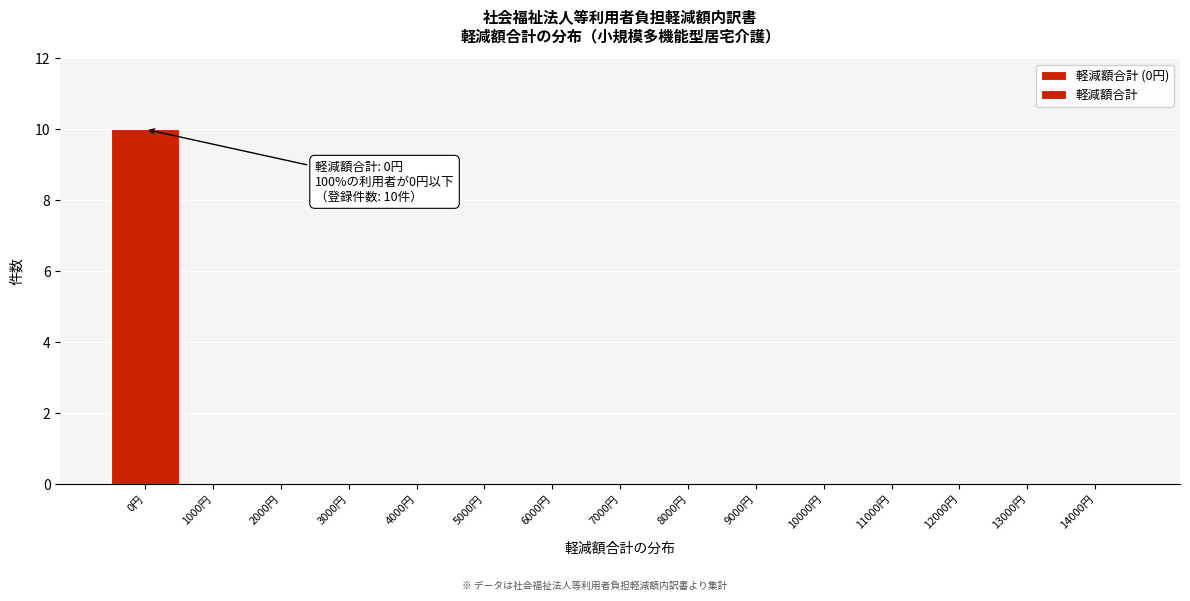

Reading left to right, extract all data points from this chart.

0円=10	1000円=0	2000円=0	3000円=0	4000円=0	5000円=0	6000円=0	7000円=0	8000円=0	9000円=0	10000円=0	11000円=0	12000円=0	13000円=0	14000円=0